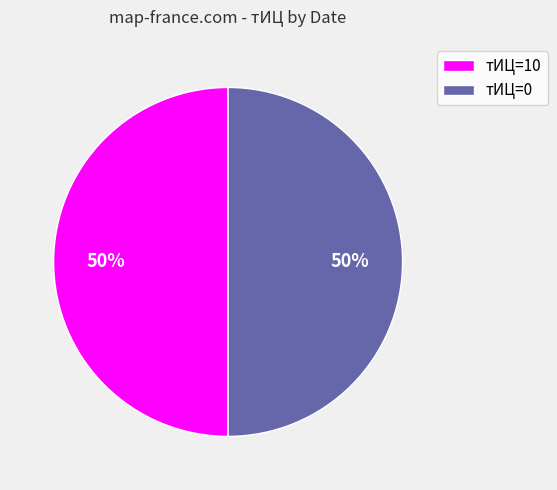

To the nearest percent, what portion does тИЦ=0 represent?

50%